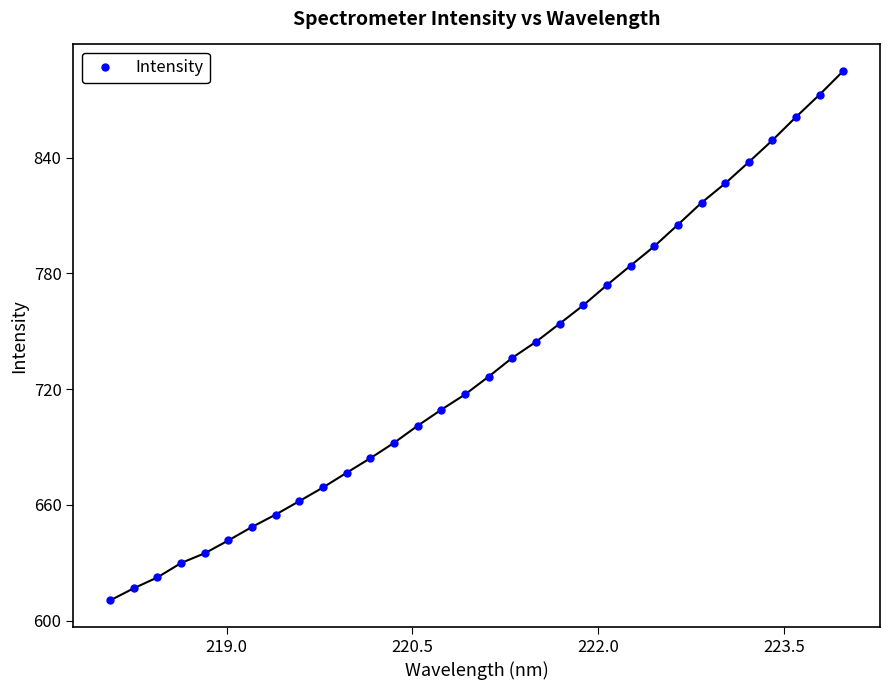

True or false: the data has more than 2 interior local peaks.

False